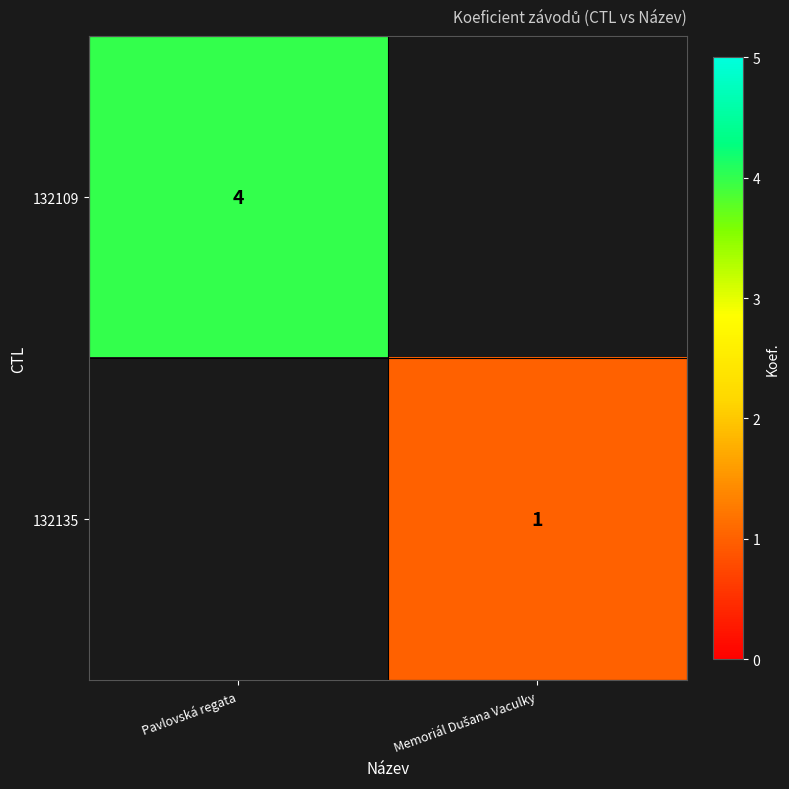

Which label corresponds to the largest value in the chart?

Pavlovská regata